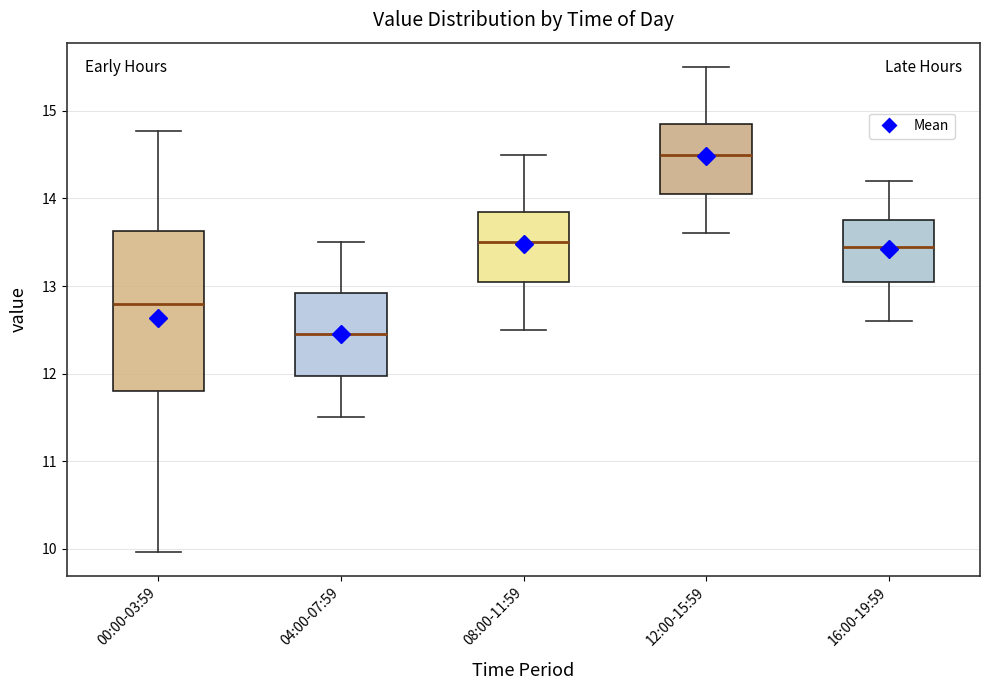

Which box has the lowest median line?

04:00-07:59